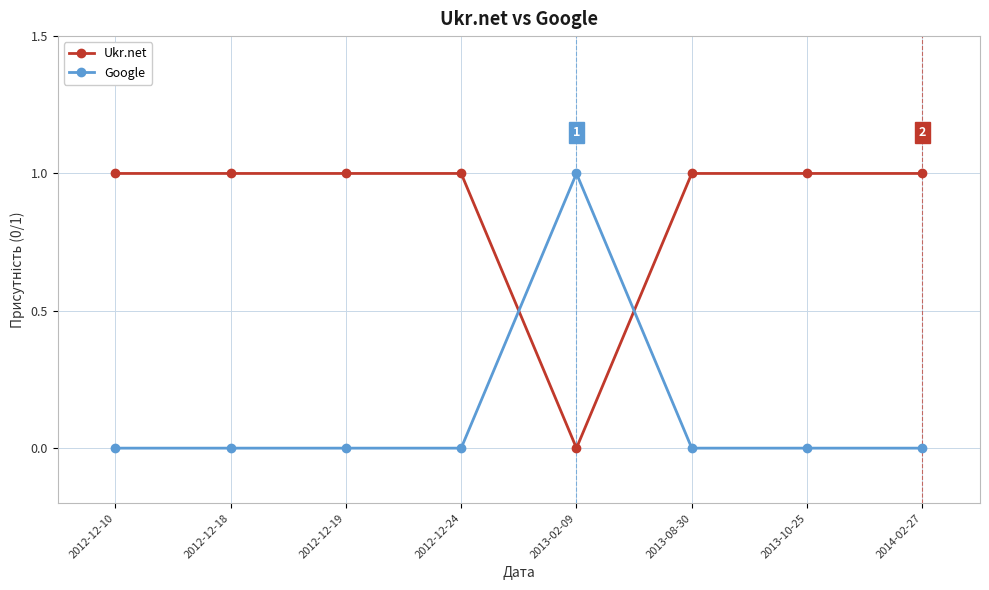

How many data points does each series have?

8